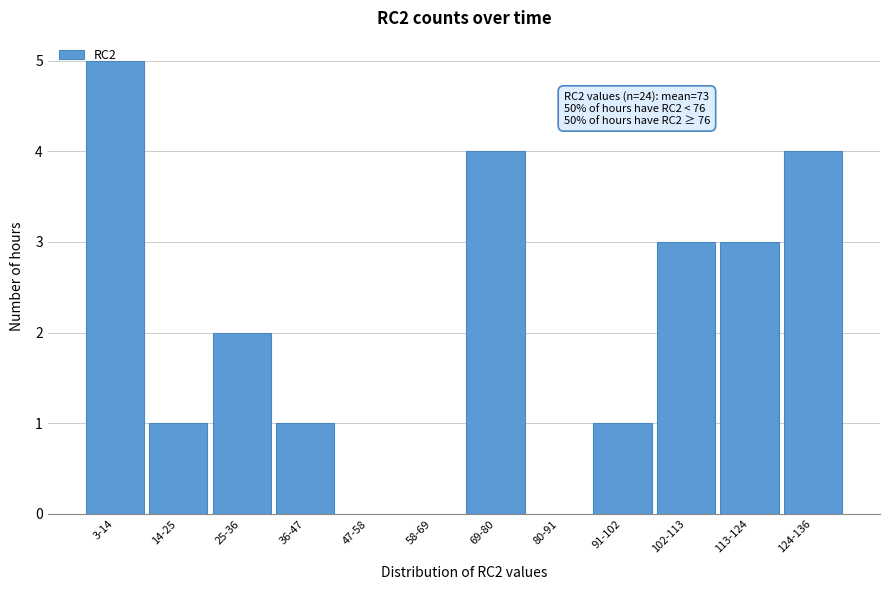

What is the greatest value displayed?

5